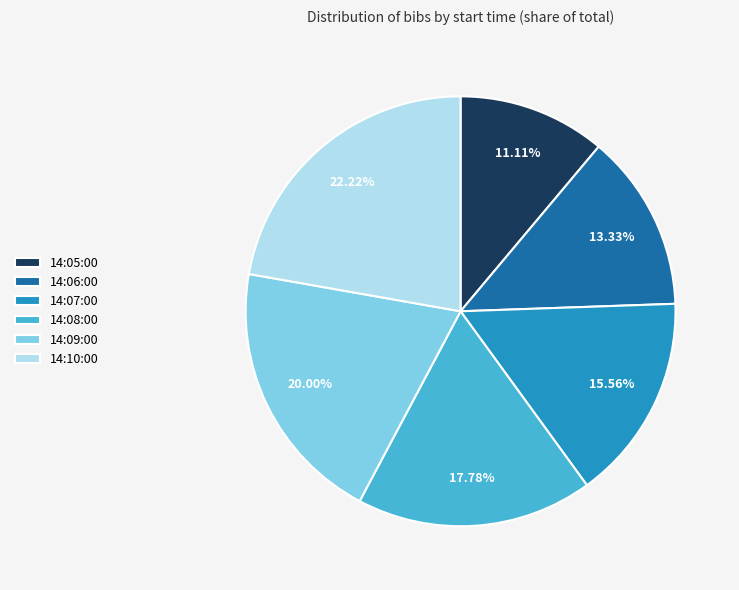

Is it true that 14:07:00 is 28% of the pie?

False